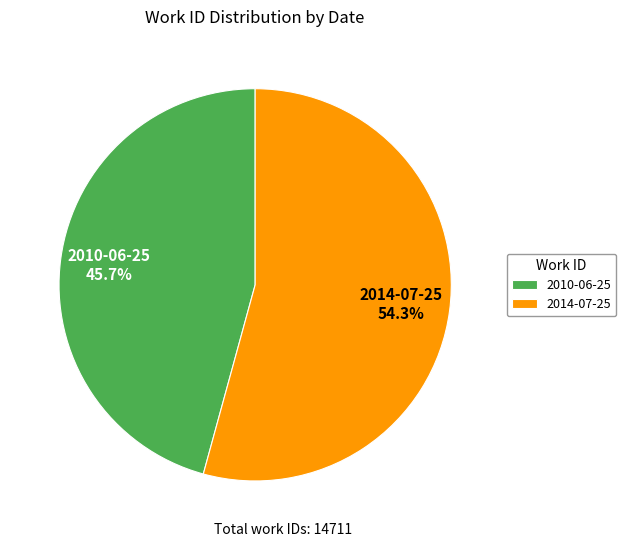

To the nearest percent, what is the combined percentage of 2010-06-25 and 2014-07-25?

100%